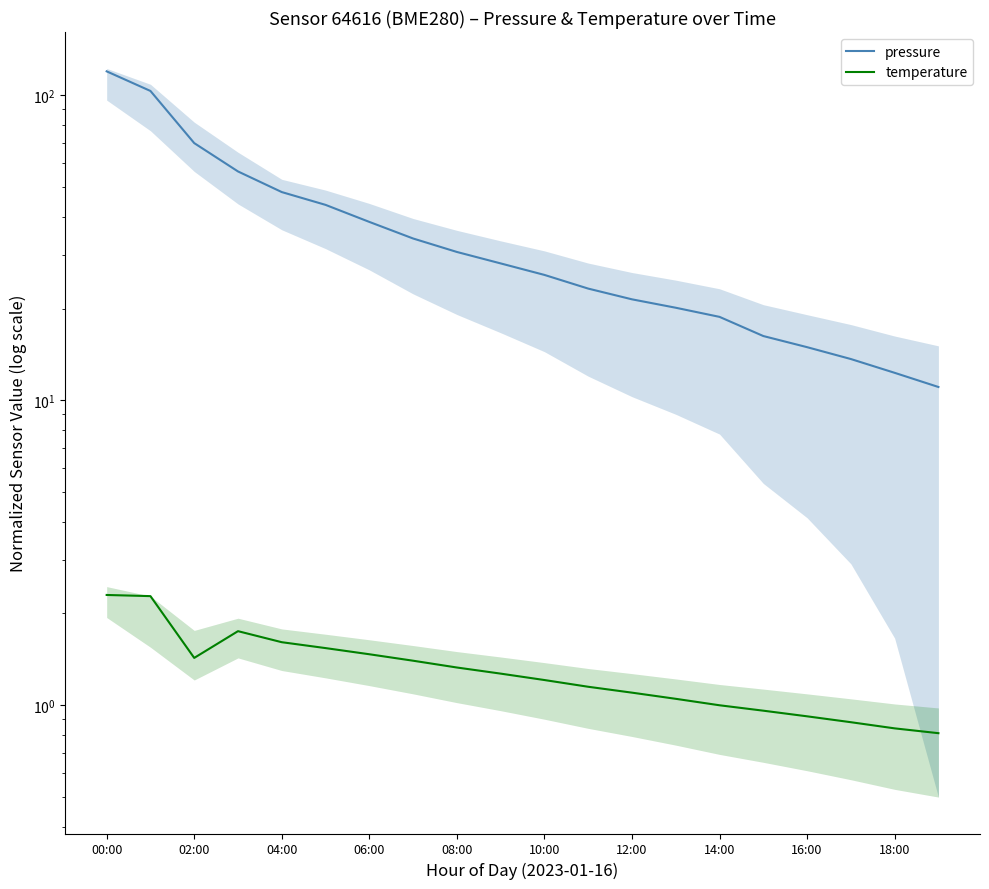

Does the chart have visible grid lines?

No